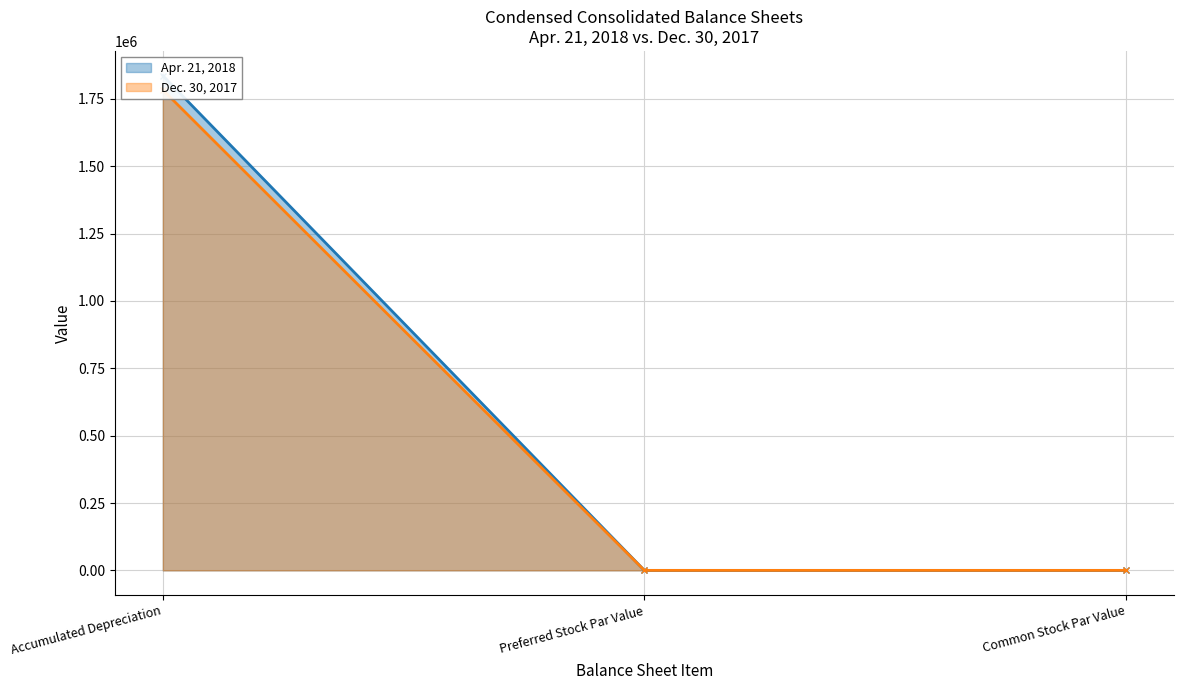

Rank the series by their maximum value, from lowest to highest.

Dec. 30, 2017, Apr. 21, 2018